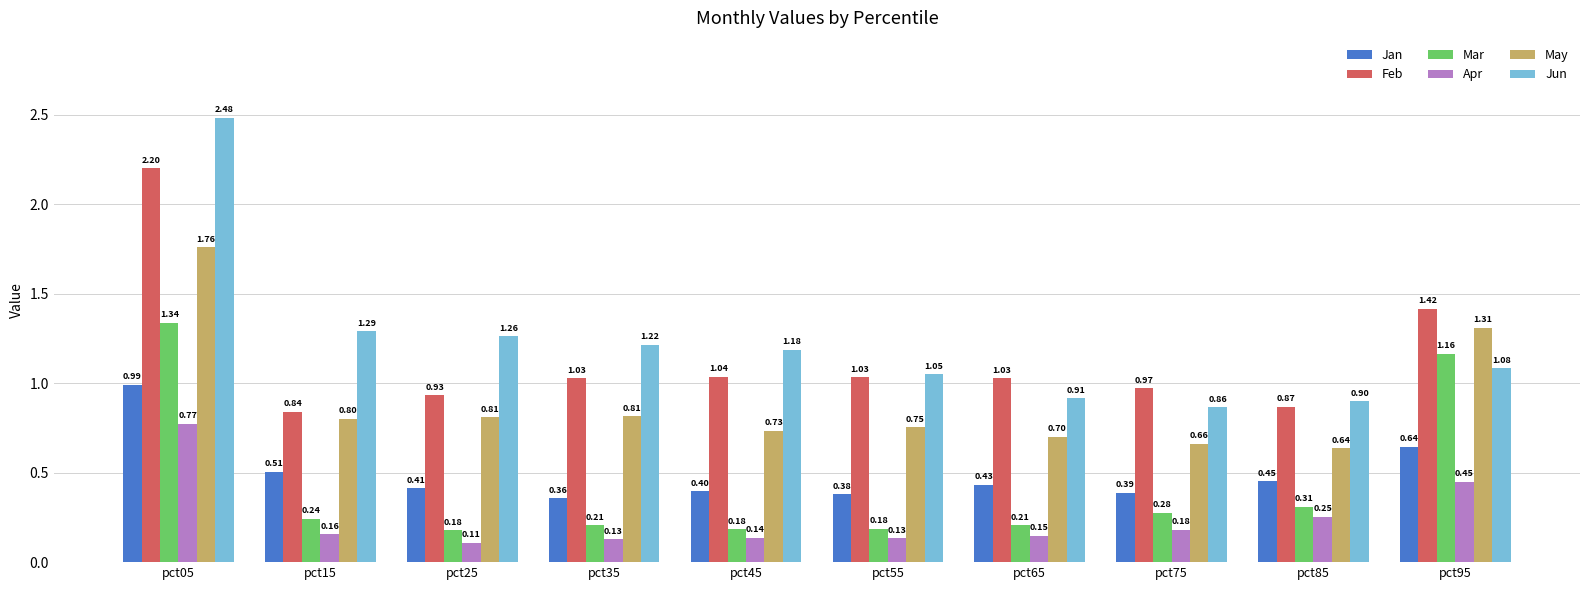

At which label is Jan closest to 0?

pct35